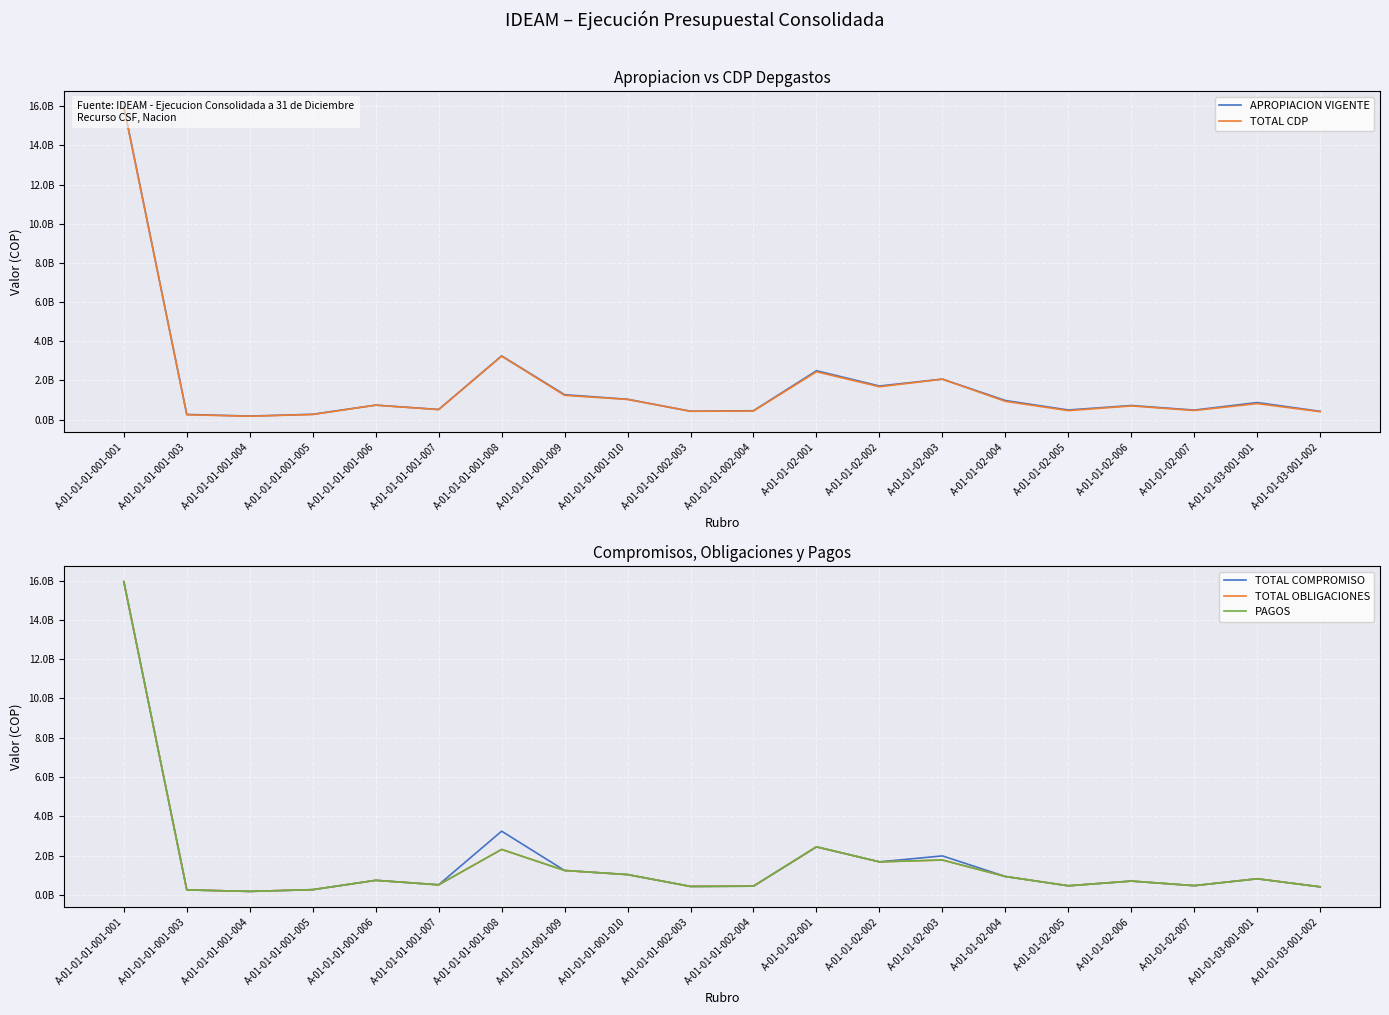

What is the value of the PAGOS point at the 9th from the left?

1031209482